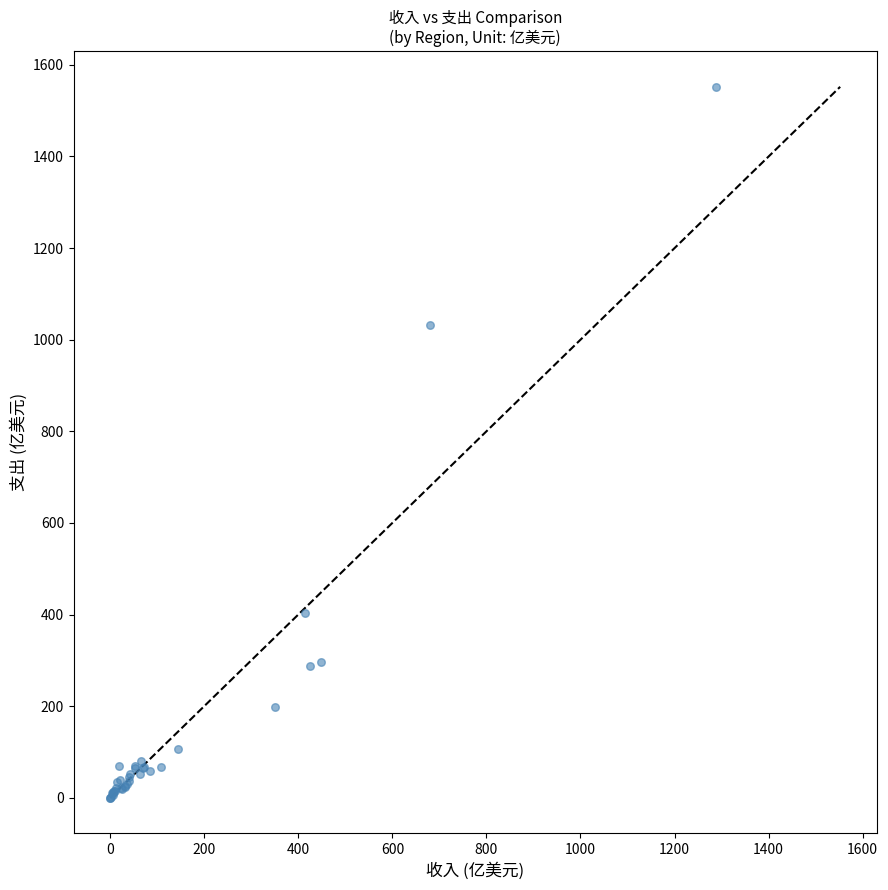

What Y value in the scatter plot is closest to 776?

1032.8